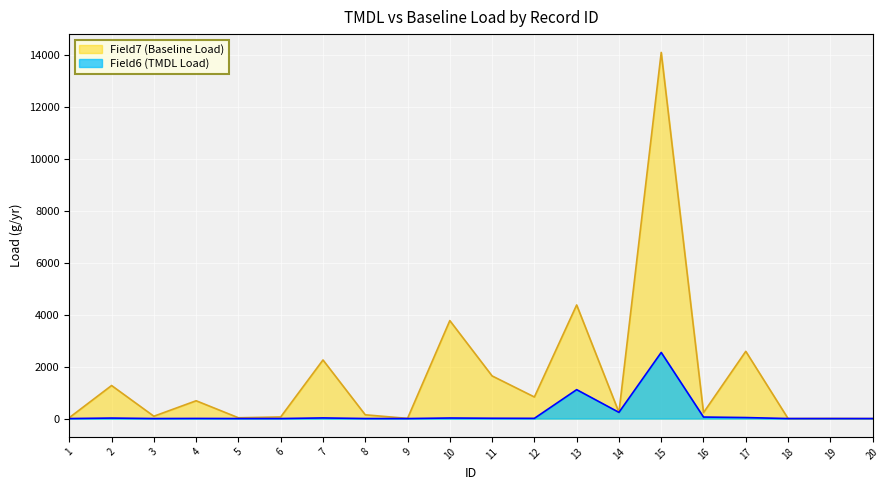

List the series in order of their peak value, lowest first.

Field6 (TMDL Load), Field7 (Baseline Load)